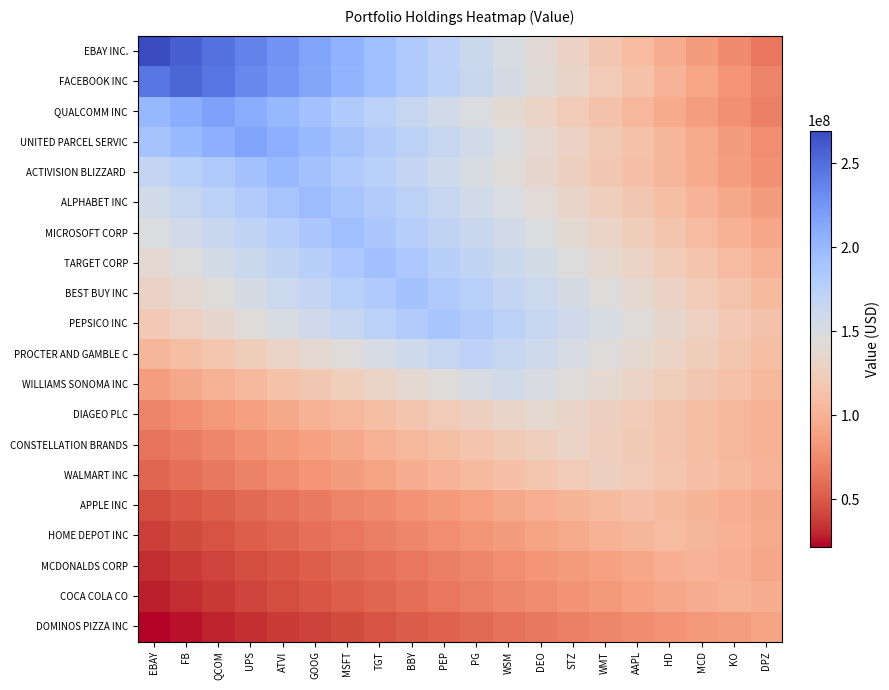

How many series are shown in this chart?

20